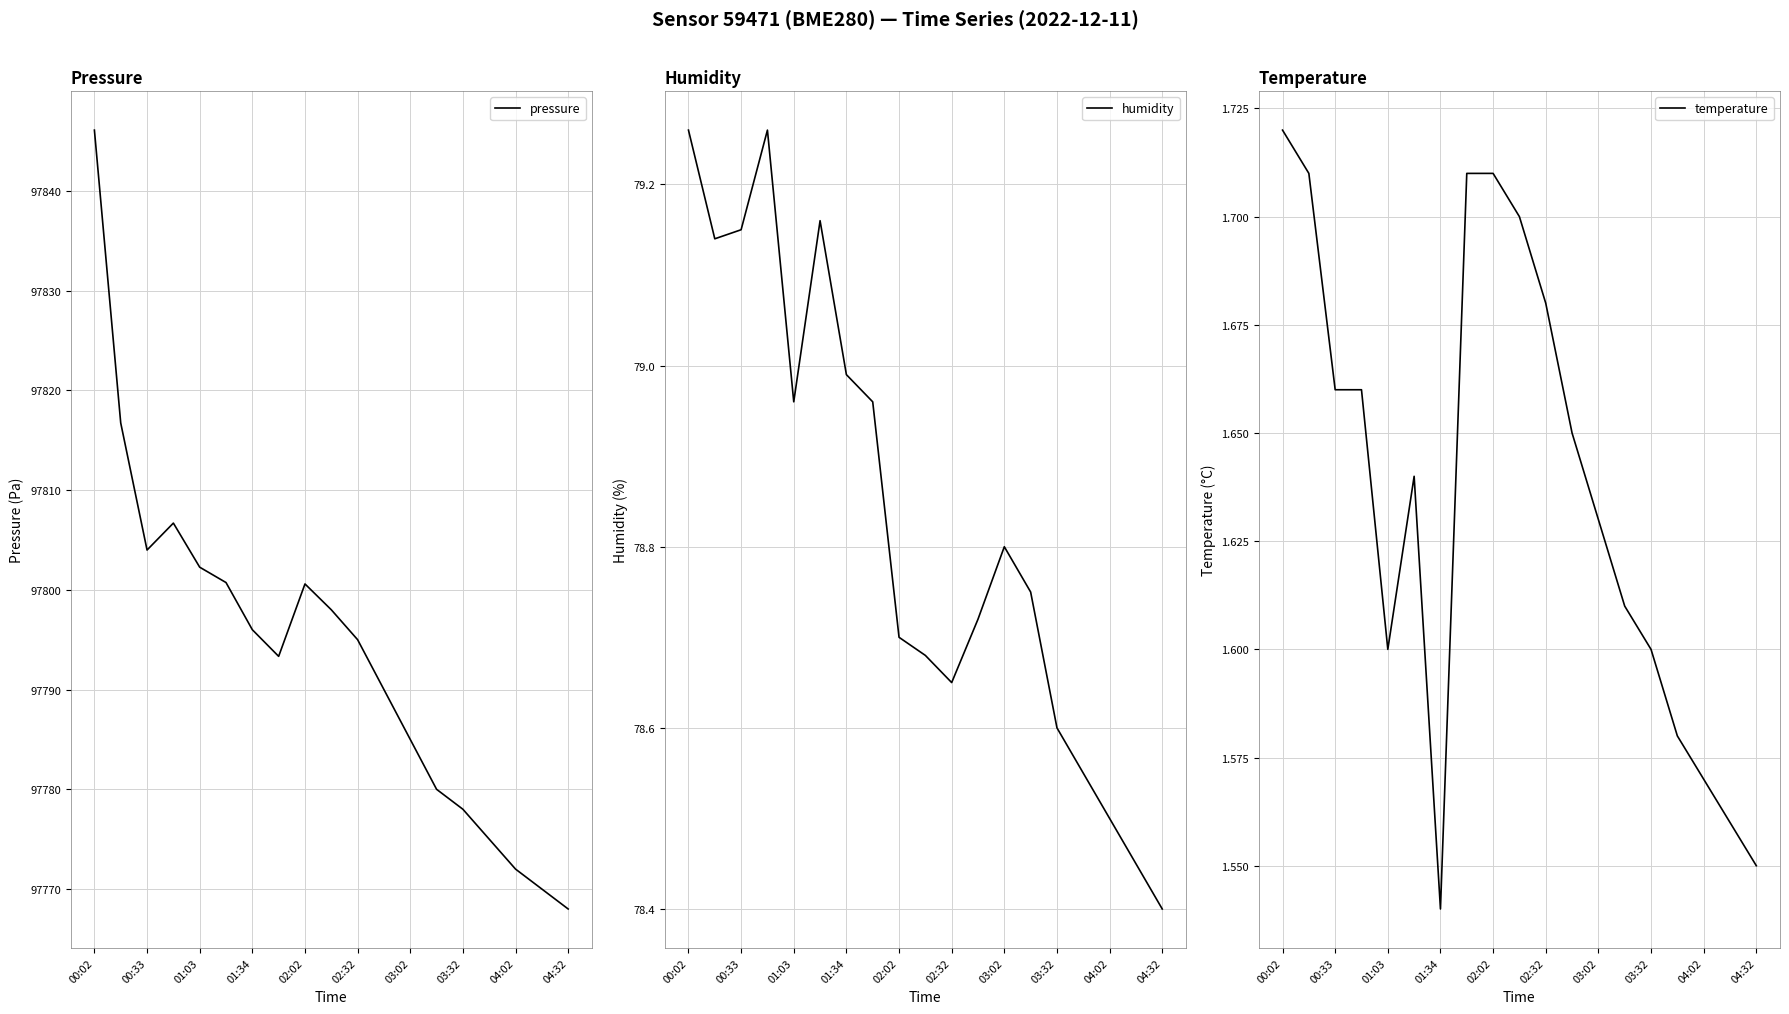

How many lines are shown in the chart?

3